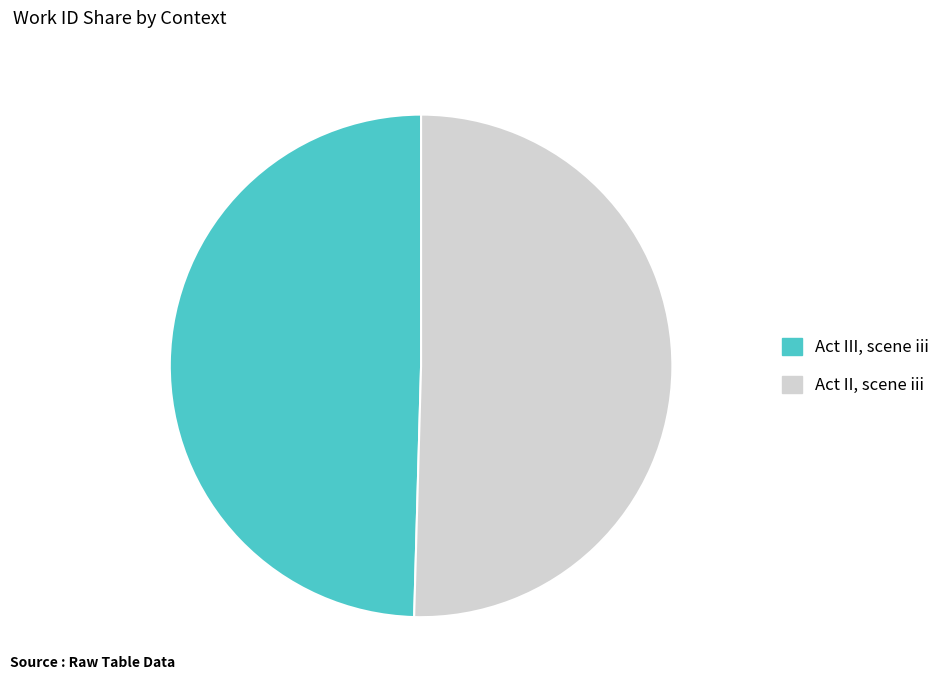

Rank the categories by value from highest to lowest.

Act II, scene iii, Act III, scene iii